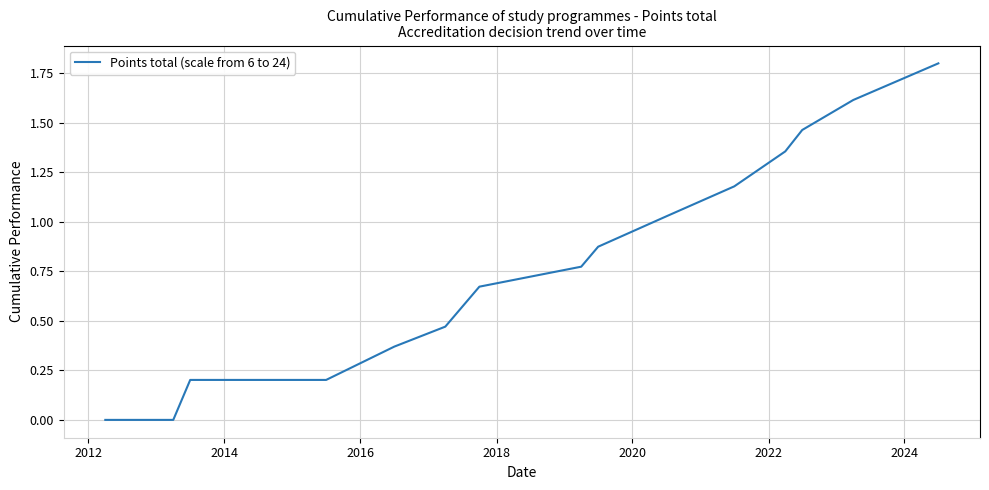

What is the greatest value displayed?

1.8